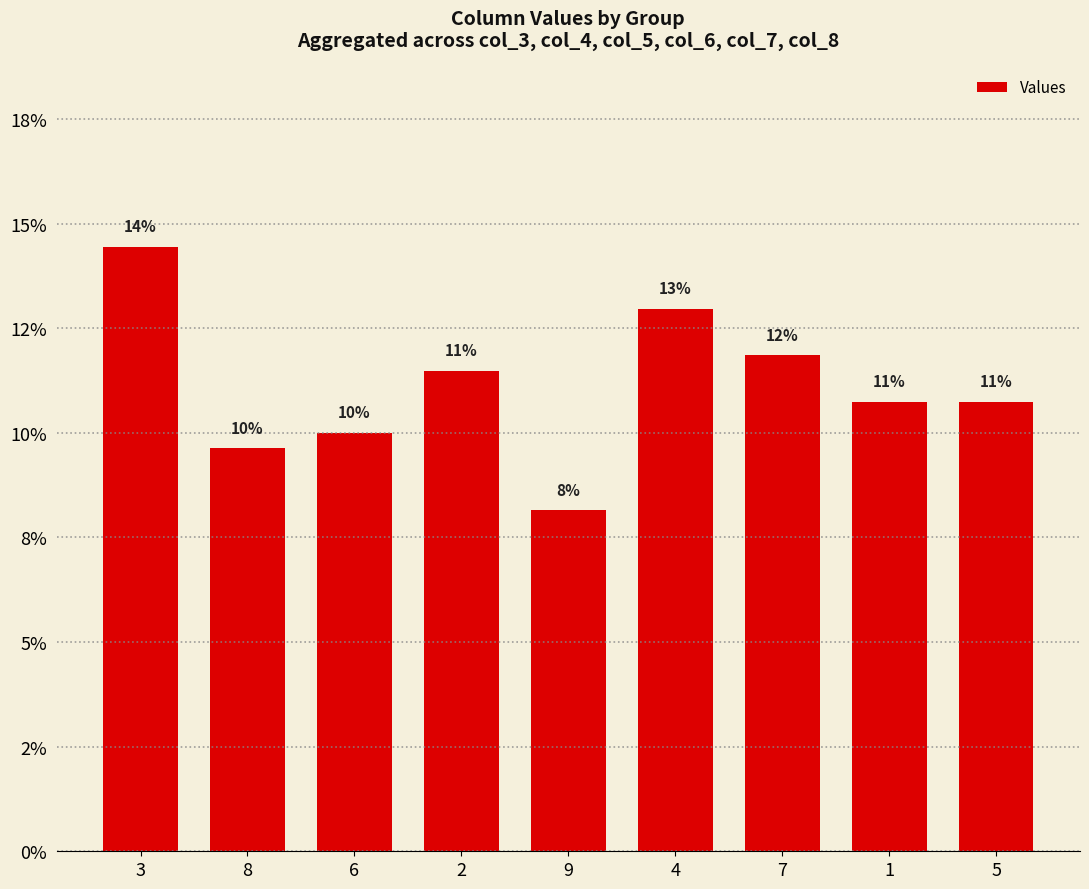

What is the maximum value shown in the chart?

0.1